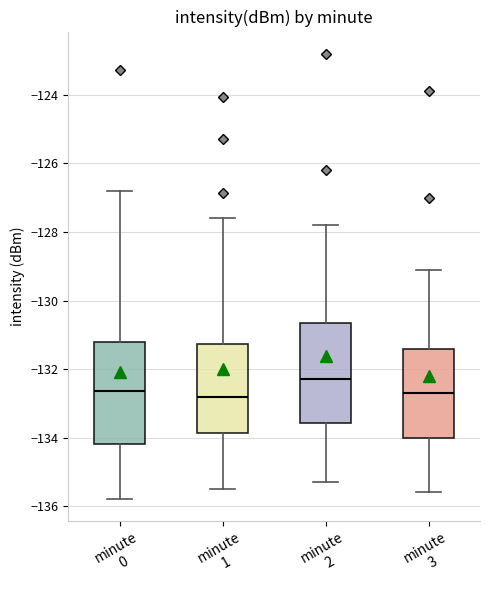

Where does the upper whisker of the box for minute 3 end on the y-axis? The values are not printed on the chart, so give them approximately, as read against the axis.

-129.0